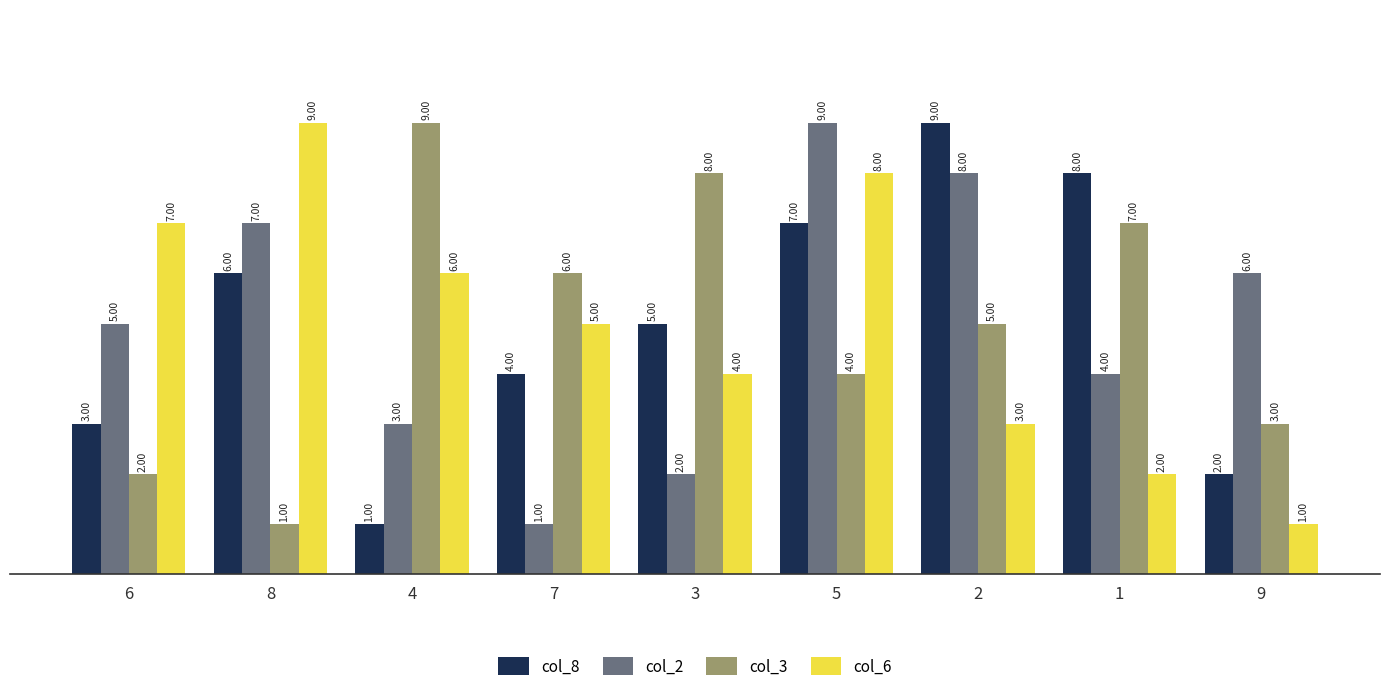

What is the difference between the highest and lowest values at 7?

5